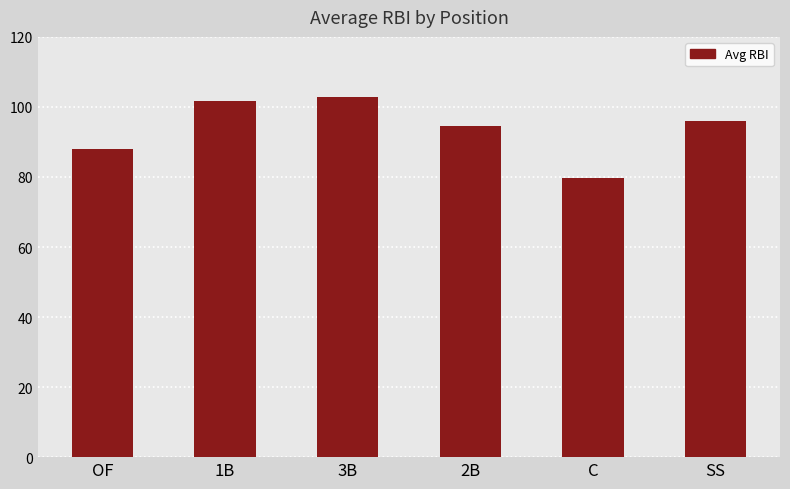

What is the label of the 2nd bar from the left?

1B